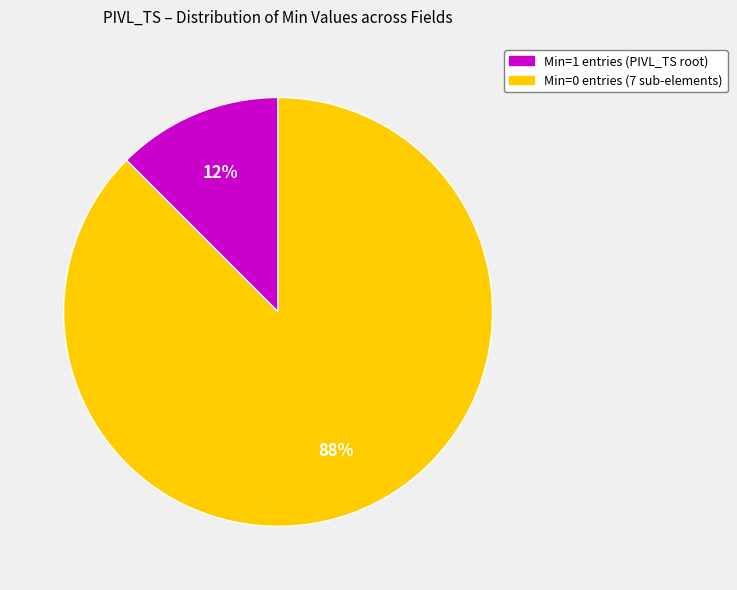

To the nearest percent, what is the average slice percentage?

50%